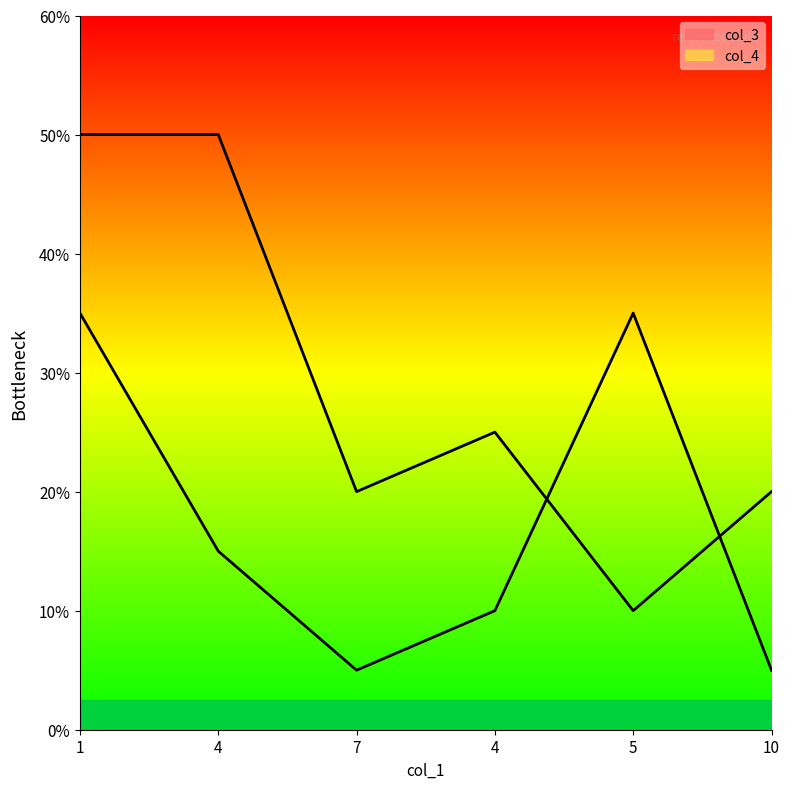

At how many categories does at least one series exceed 4?

4